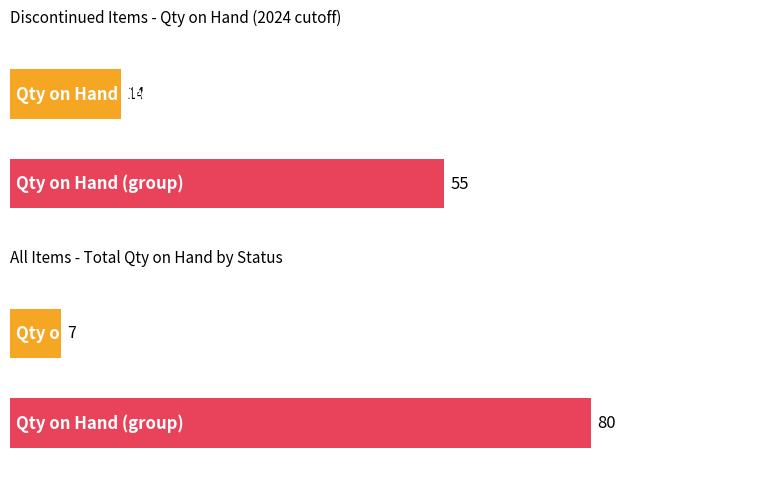

Are the bars horizontal?

Yes